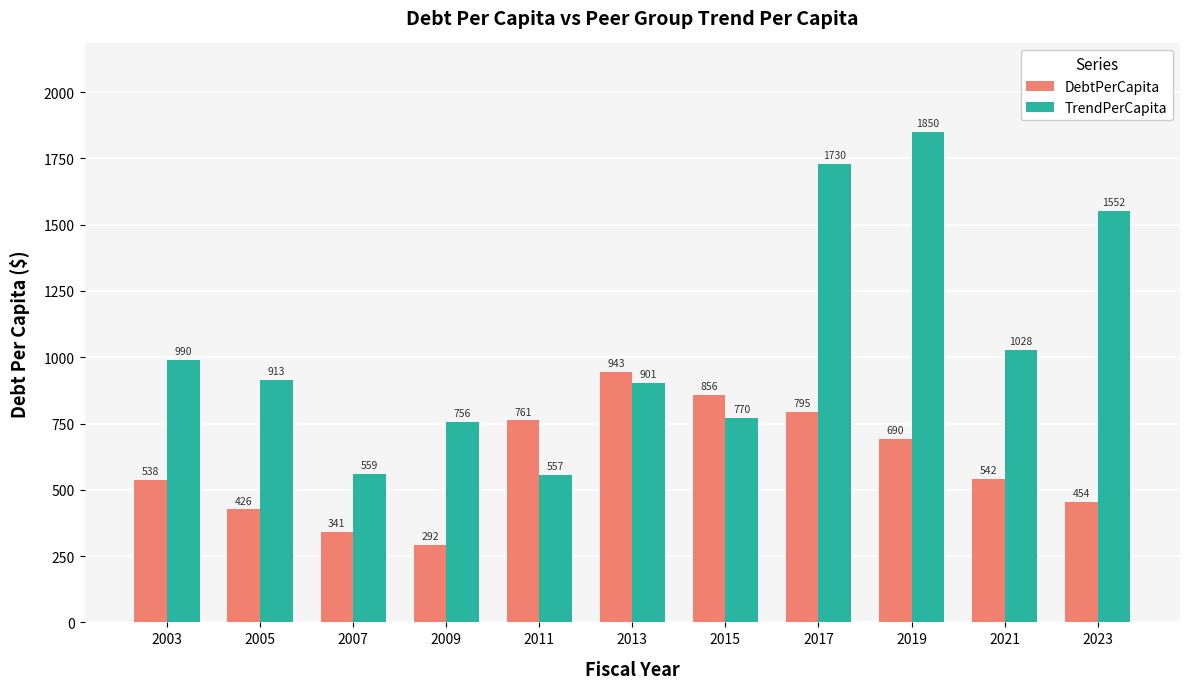

What is the difference between the DebtPerCapita values at 2013 and 2007?

601.9